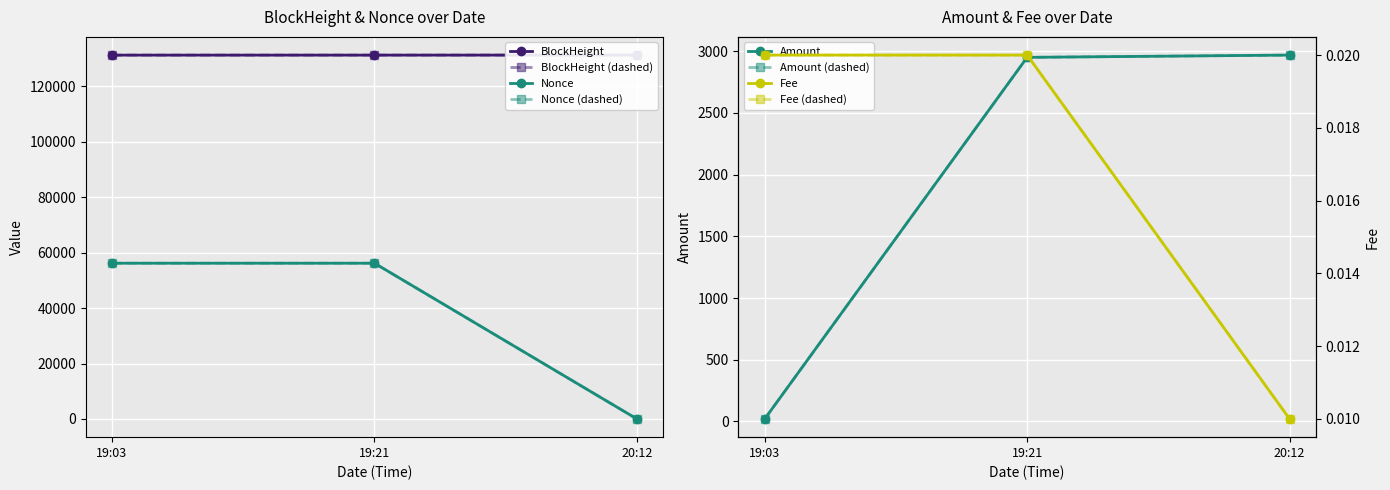

Between 19:03 and 19:21, which is larger?

19:21